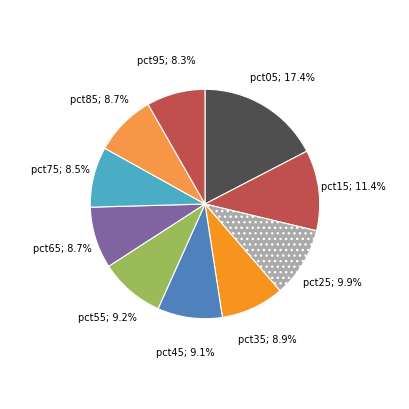

Count the number of slices in the pie.

10